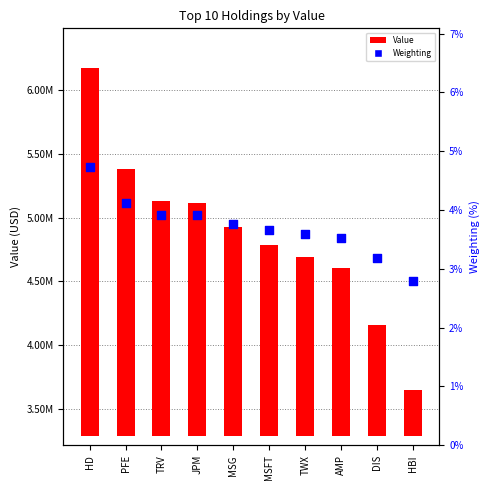

What is the ratio of the value at MSG to the value at JPM?

1.0